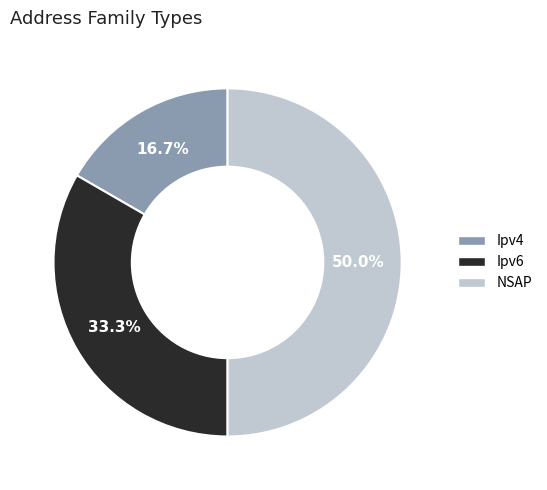

How many segments does this pie chart have?

3